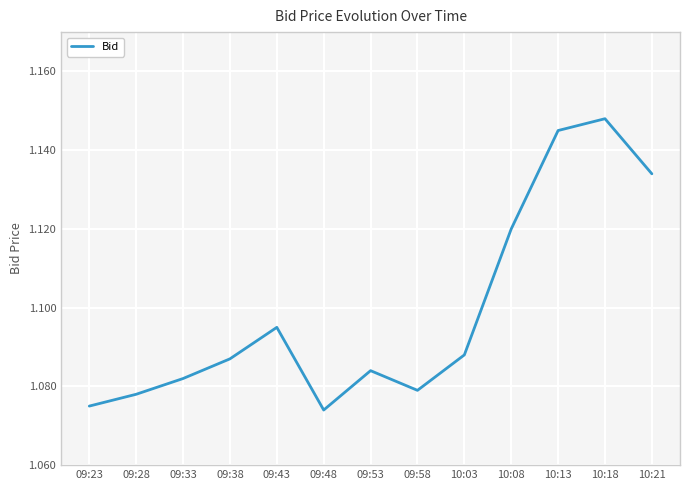

What is the difference between the maximum and minimum values?

0.1